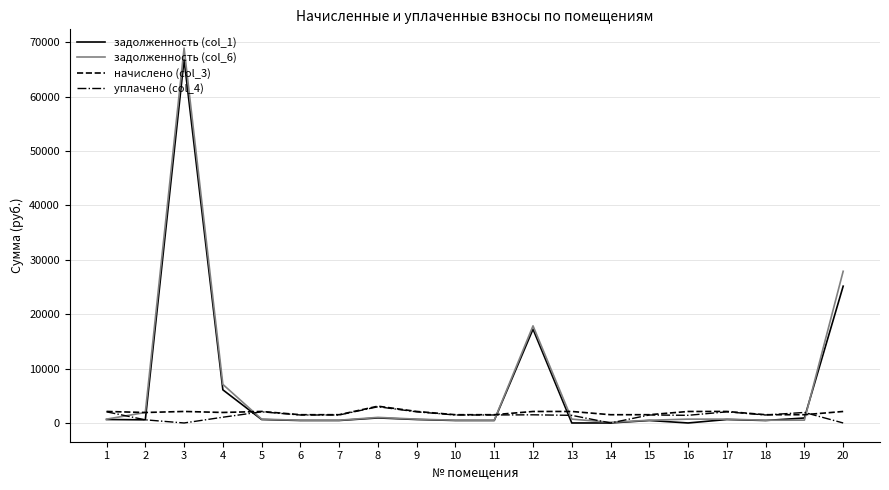

Is the value of начислено (col_3) at 3 greater than the value of уплачено (col_4) at 3?

Yes